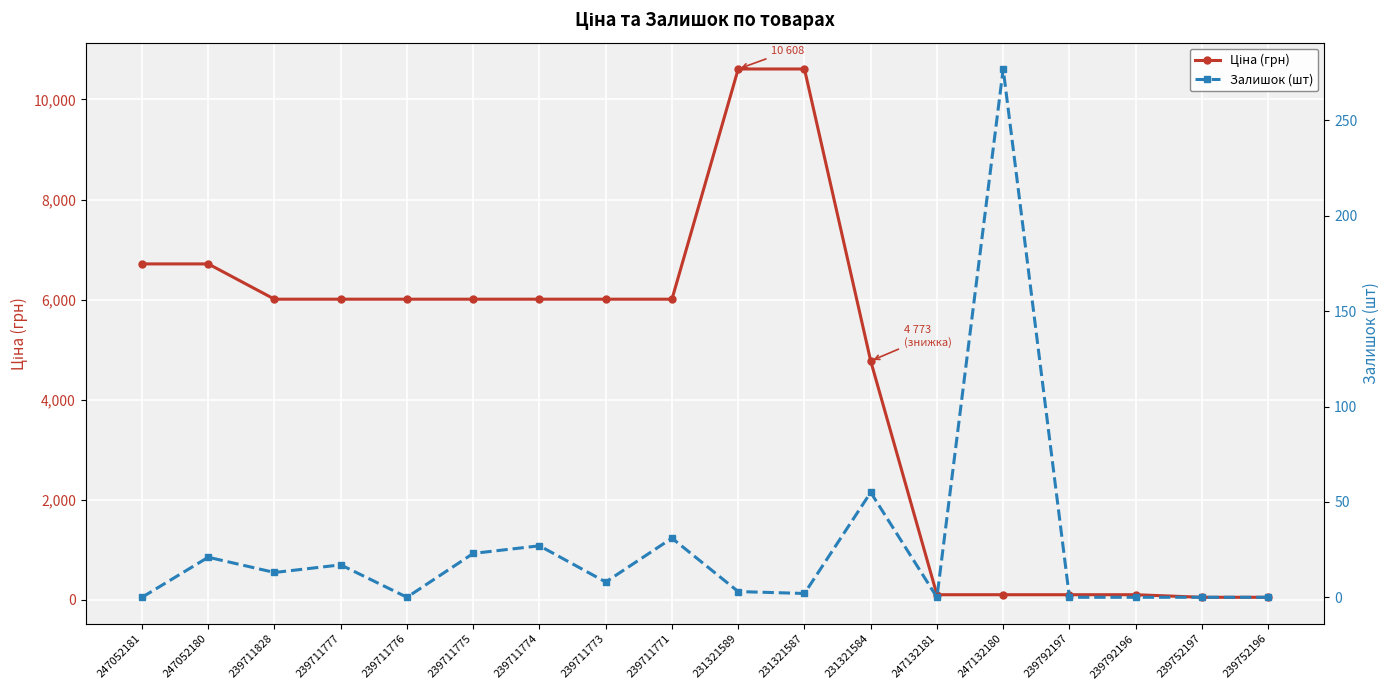

List the labels in order of Ціна (грн) value, largest first.

231321589, 231321587, 247052181, 247052180, 239711828, 239711777, 239711776, 239711775, 239711774, 239711773, 239711771, 231321584, 247132181, 247132180, 239792197, 239792196, 239752197, 239752196